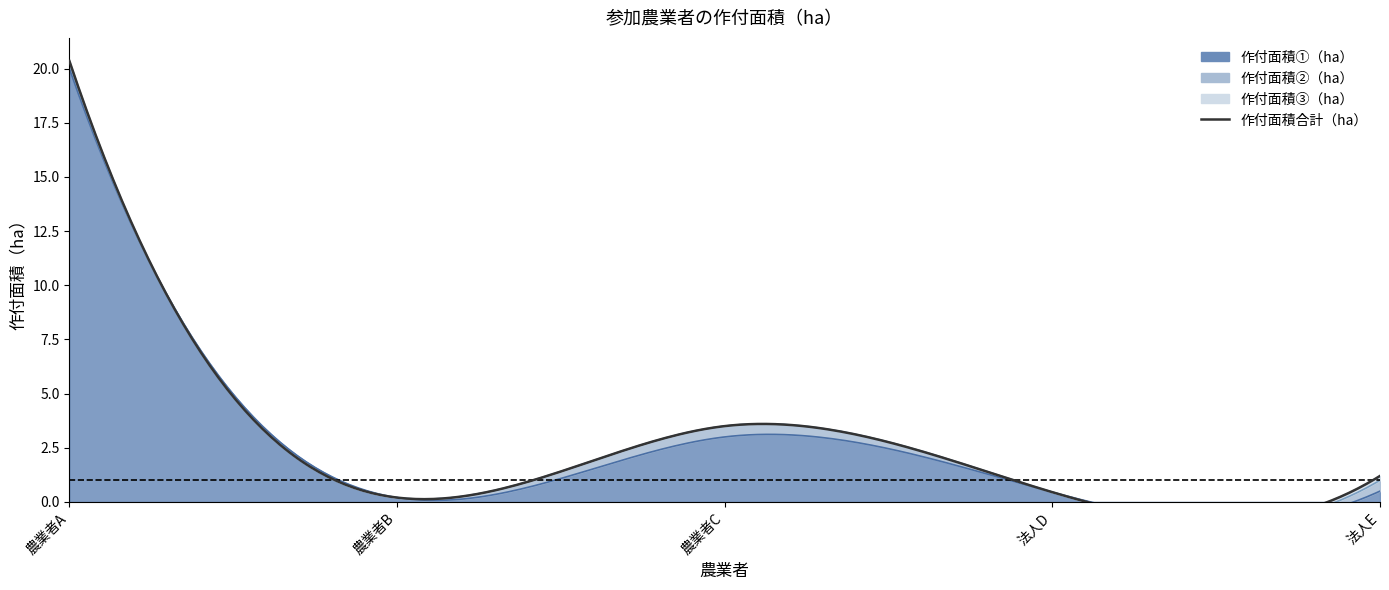

How many lines are shown in the chart?

4